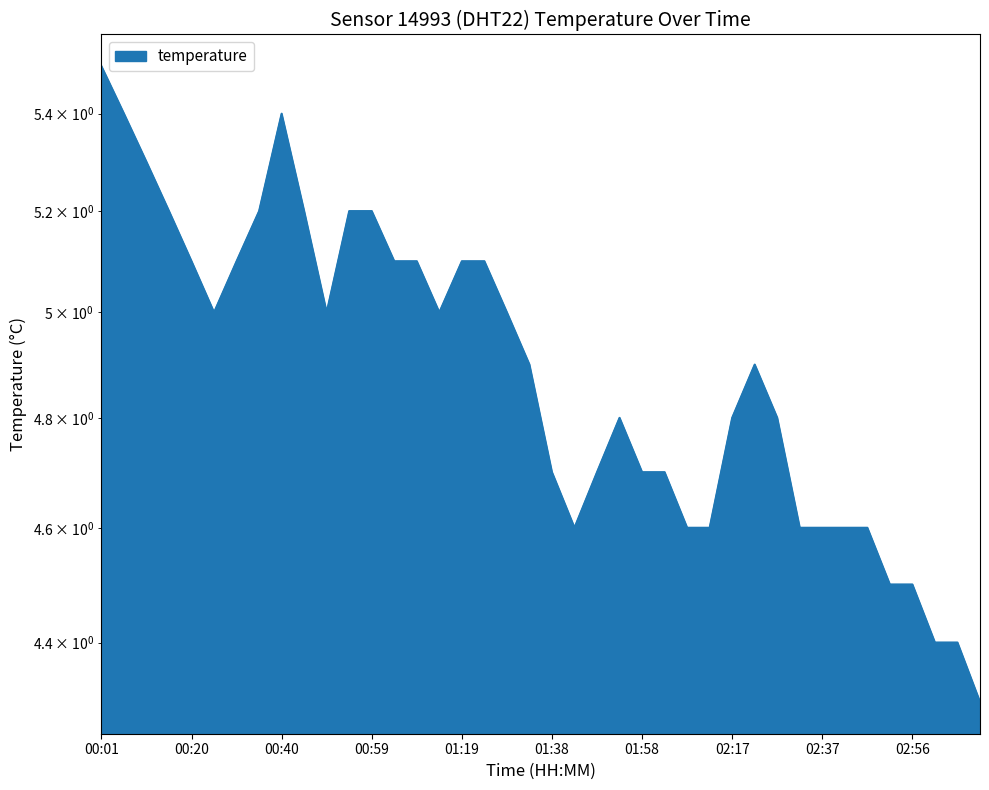

At which category does the data reach its first local peak?

00:40